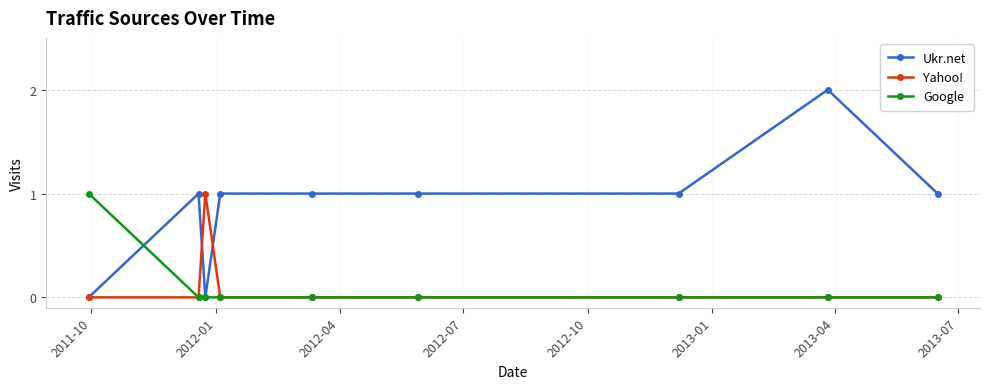

True or false: Ukr.net and Yahoo! intersect in this chart.

True